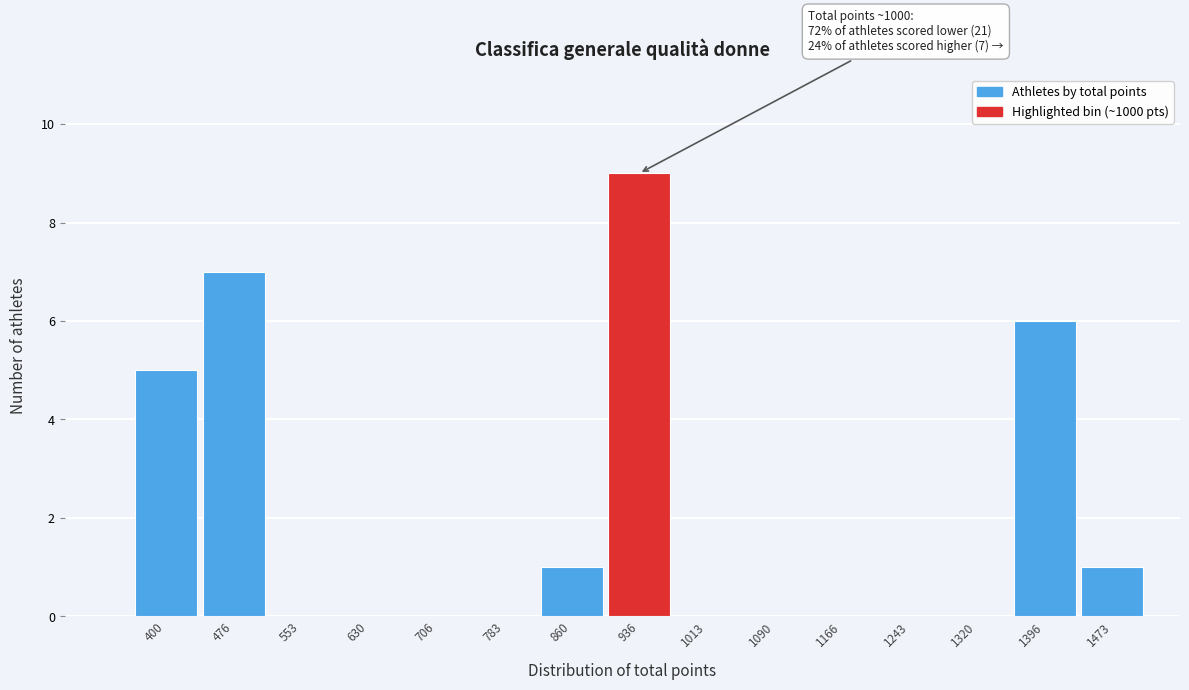

Reading left to right, what are all the values shown in this chart?

400=5	476=7	553=0	630=0	706=0	783=0	860=1	936=9	1013=0	1090=0	1166=0	1243=0	1320=0	1396=6	1473=1